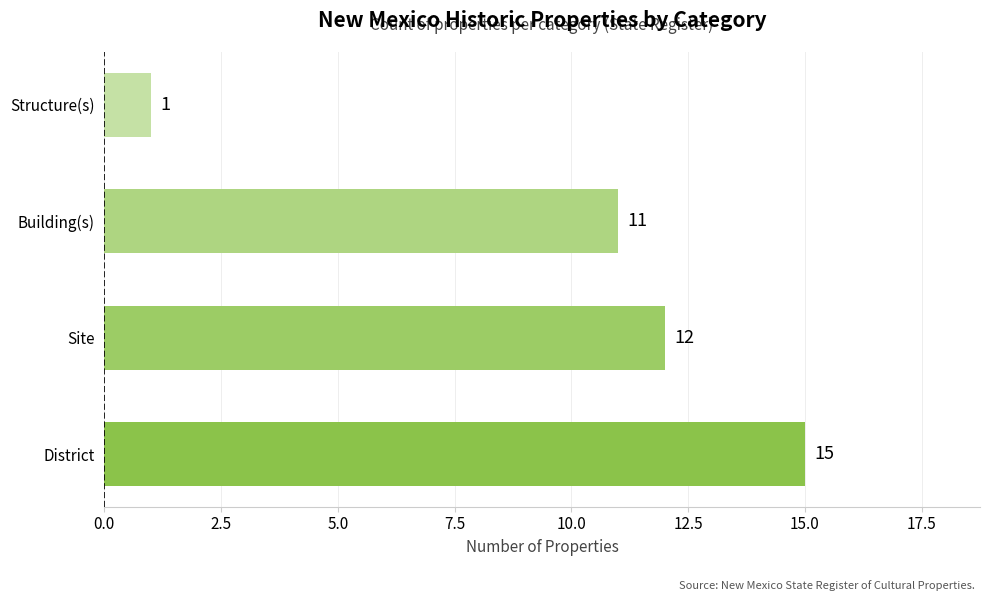

The chart shows a value of 17 at Site. True or false?

False